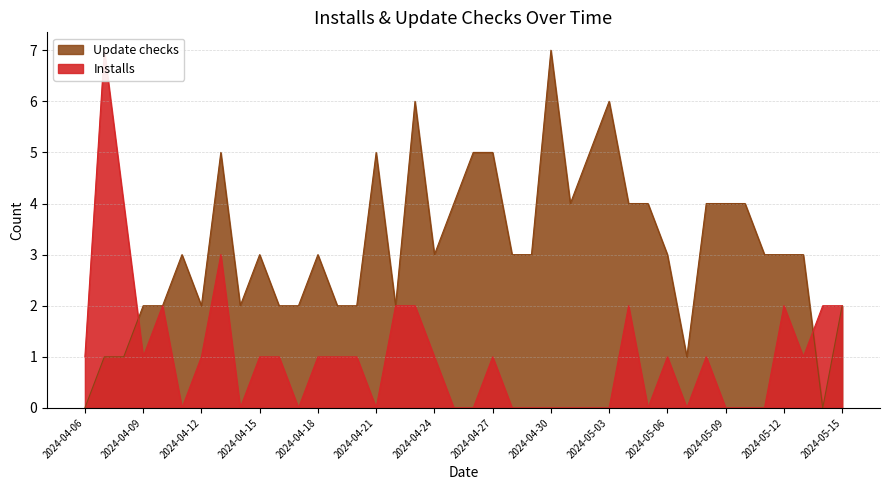

List the series in order of their peak value, highest first.

Update checks, Installs